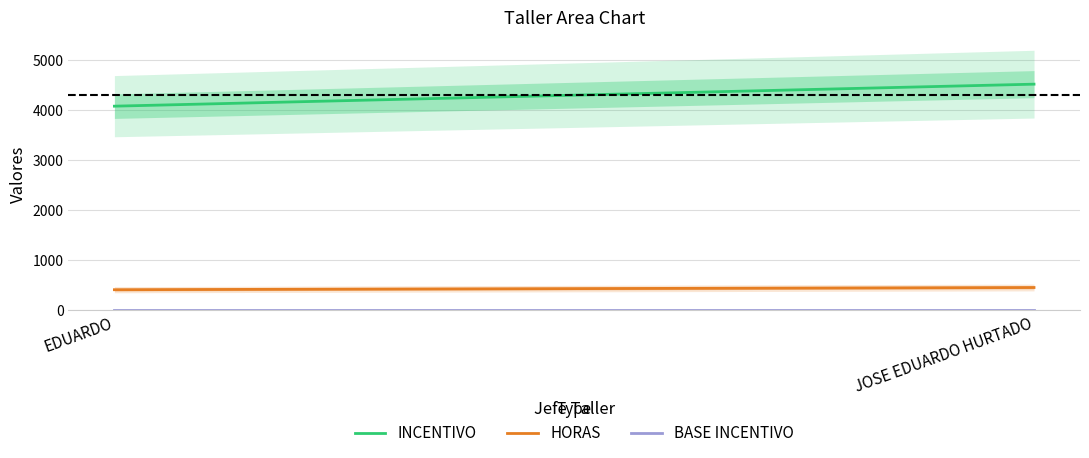

Which series changed the most between EDUARDO and JOSE EDUARDO HURTADO?

INCENTIVO